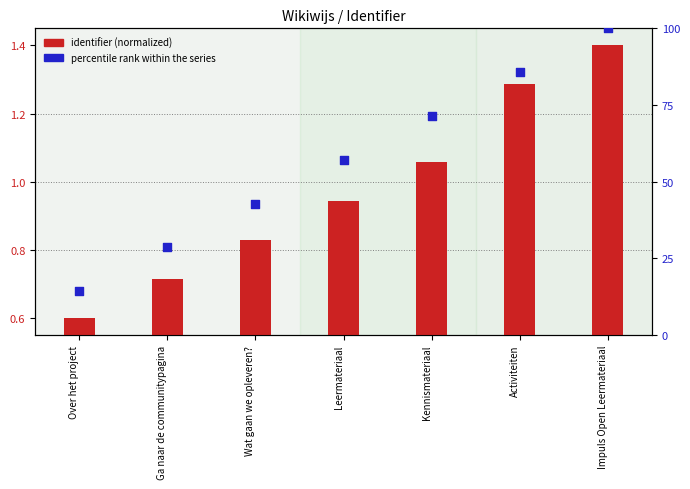

What are all the series names shown in the legend?

identifier (normalized), percentile rank within the series